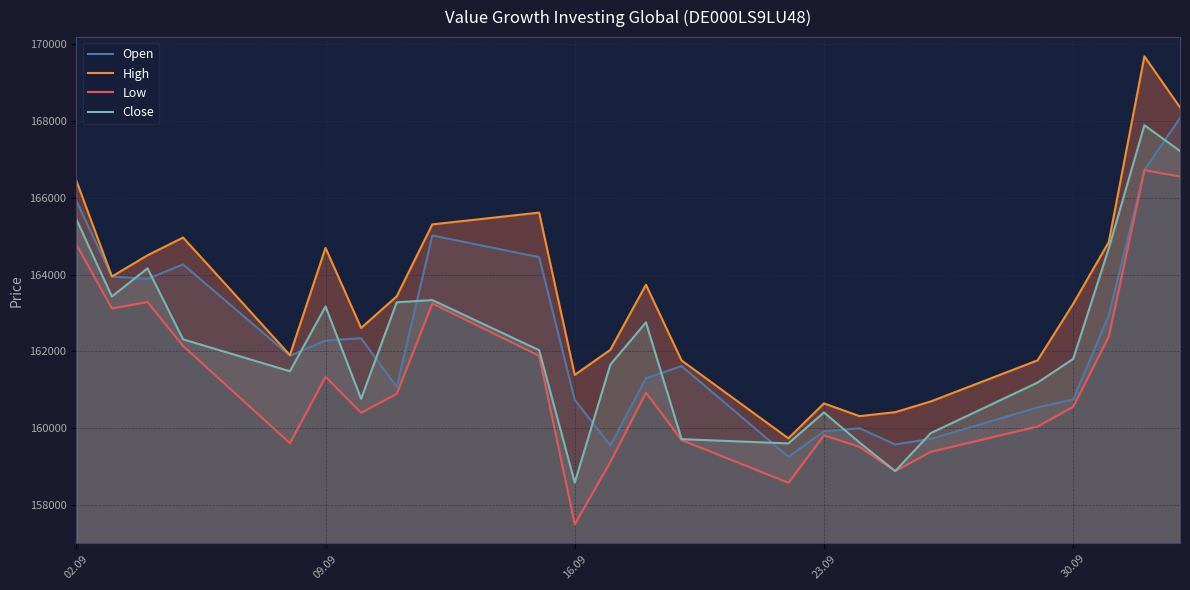

After their last crossing, which series has the higher values: Open or Close?

Open